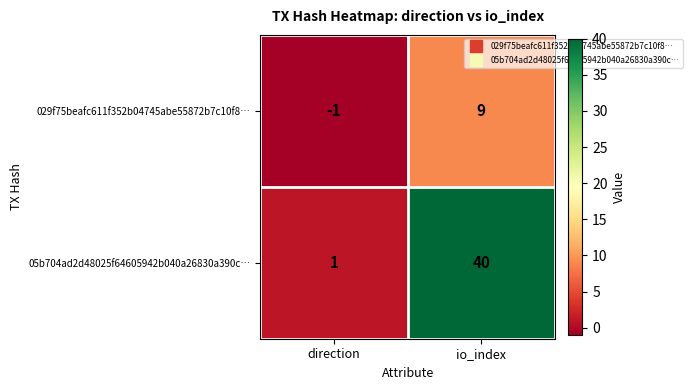

At which category is the sum across all series the highest?

io_index